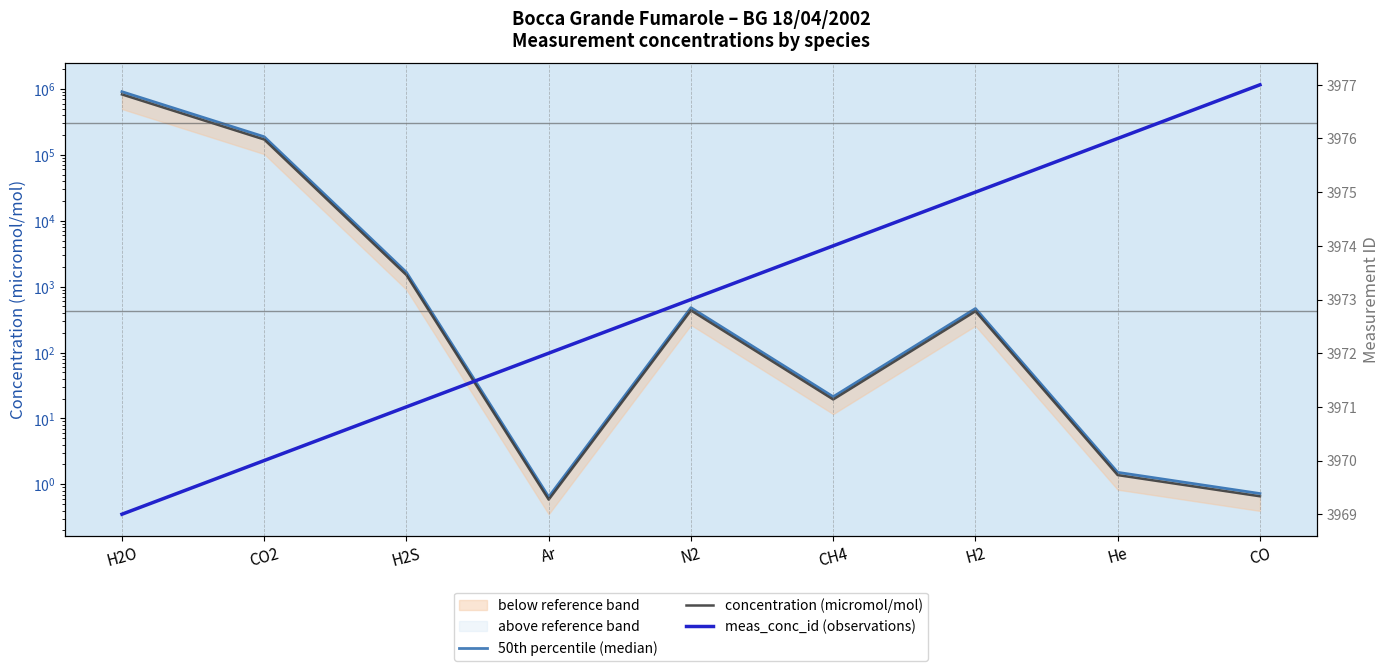

Which category has the highest value in the 50th percentile (median) series?

H2O